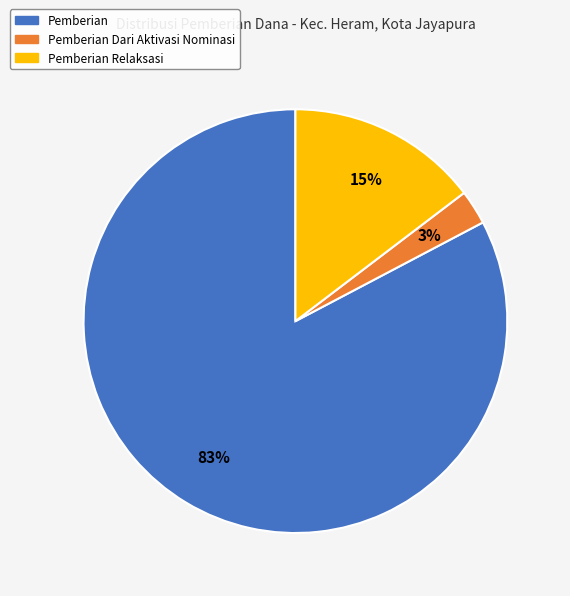

To the nearest percent, what is the average slice percentage?

33%